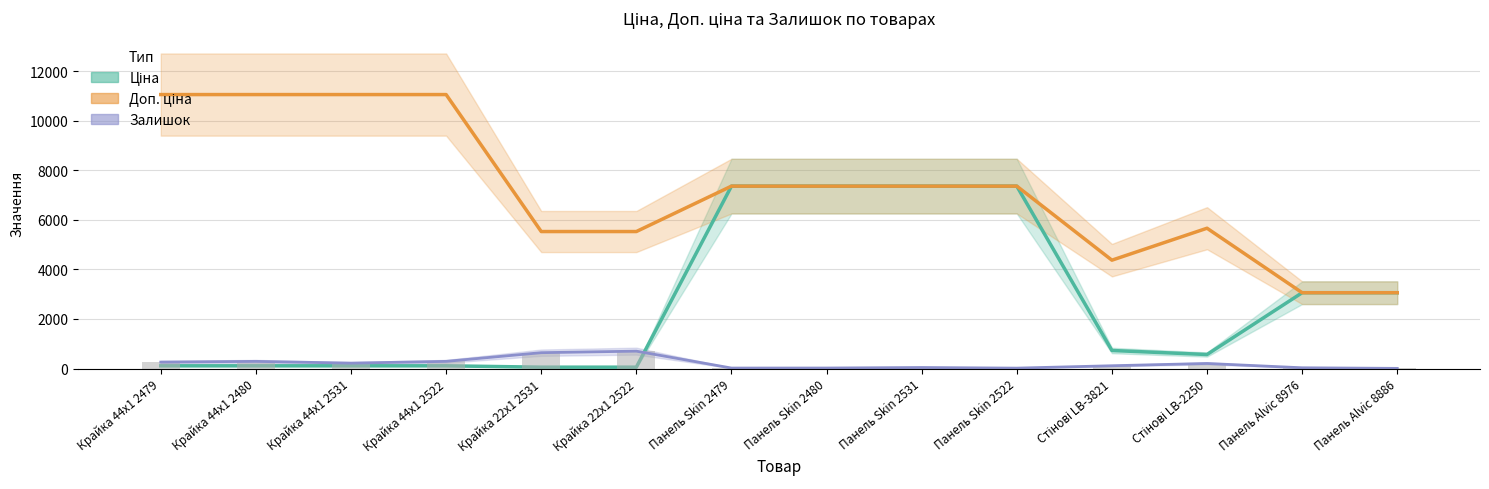

What is the sum of the Ціна values at Стінові LB-2250 and Панель Skin 2522?

7926.4